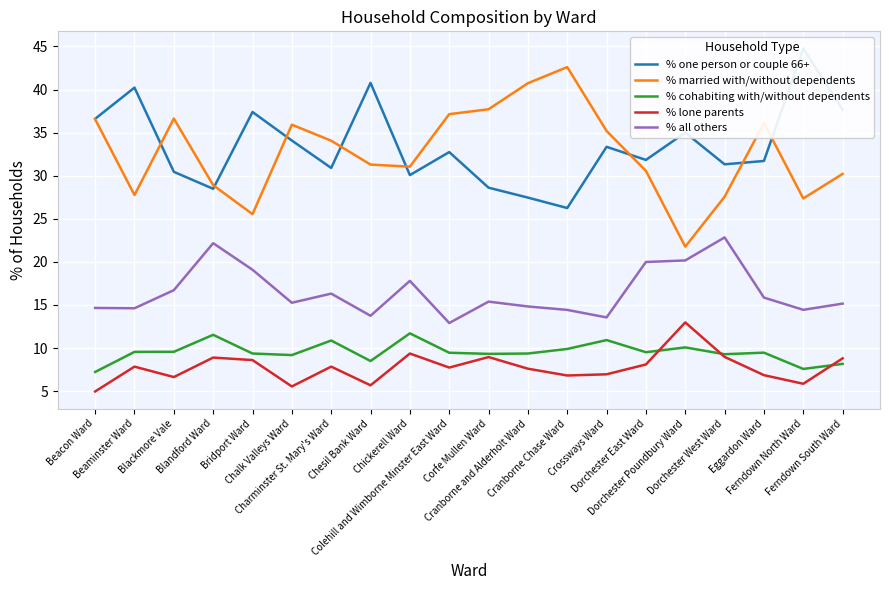

Which category has the lowest value in the % one person or couple 66+ series?

Cranborne Chase Ward